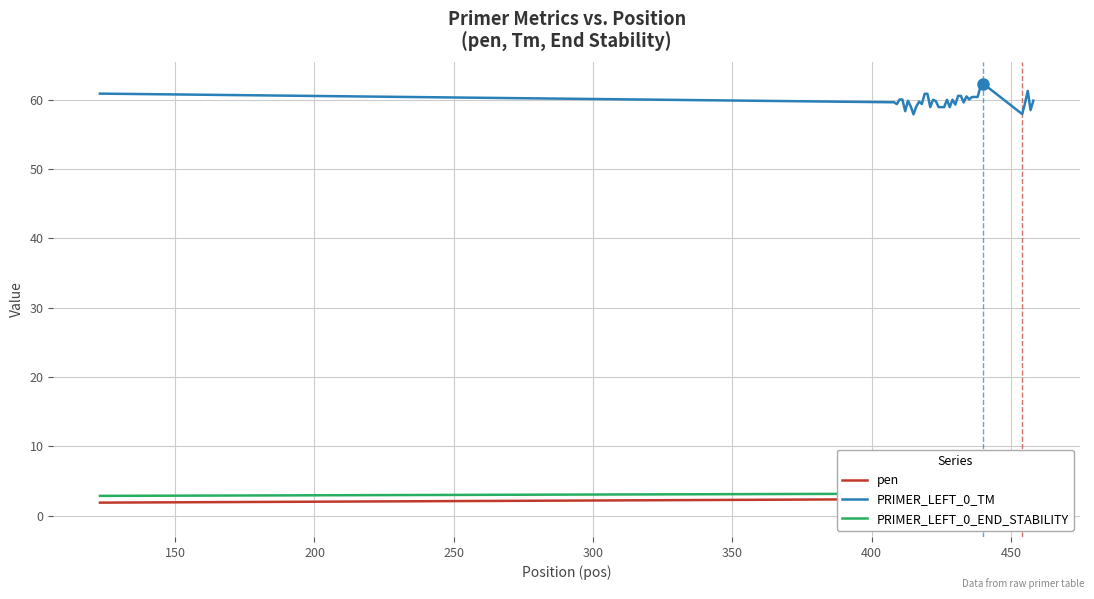

How many data points does each series have?

40